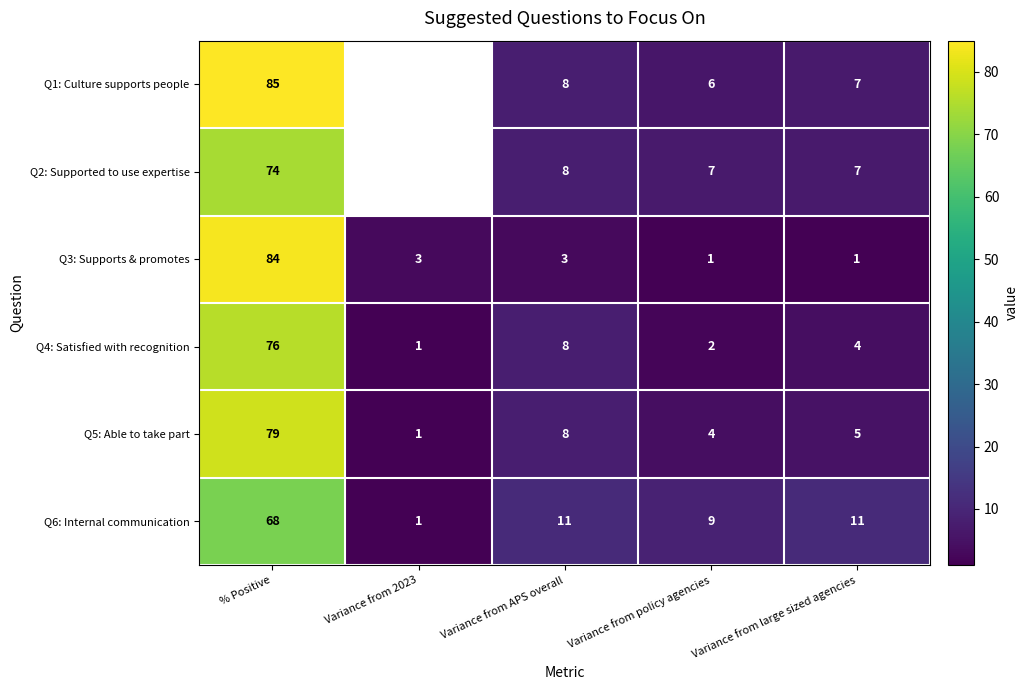

True or false: Q1: Culture supports people has a value of 6 at Variance from policy agencies.

True